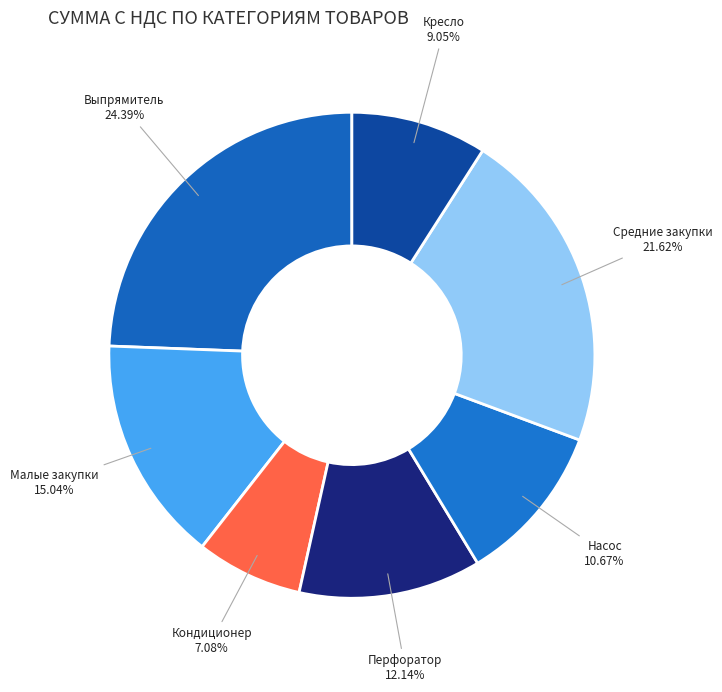

Rank the categories by value from highest to lowest.

Выпрямитель, Средние закупки, Малые закупки, Перфоратор, Насос, Кресло, Кондиционер